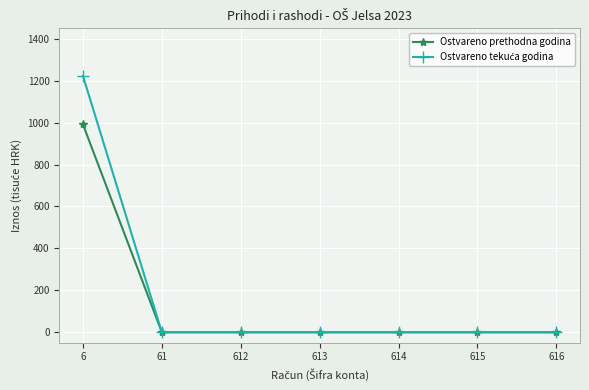

Is it true that Ostvareno prethodna godina equals 0.0 at 616?

True